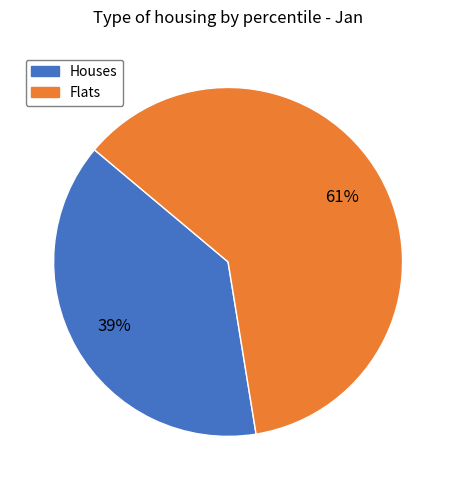

Does any single category account for the majority?

Yes